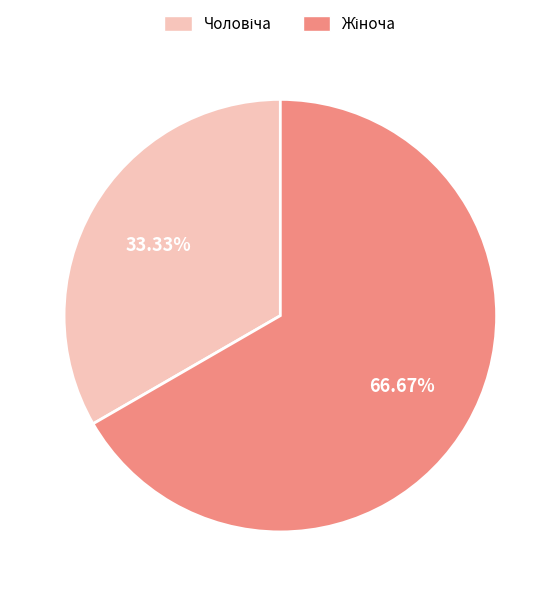

How many segments does this pie chart have?

2